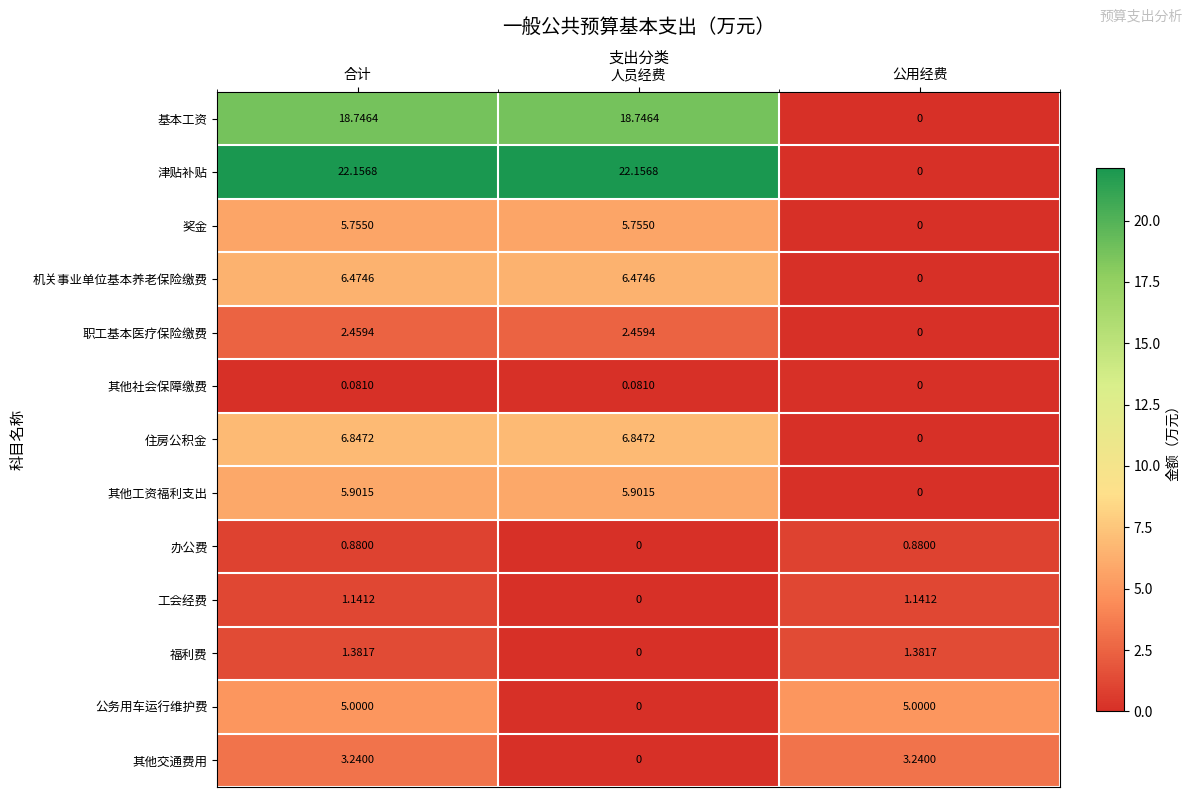

Count the number of data series in this chart.

13